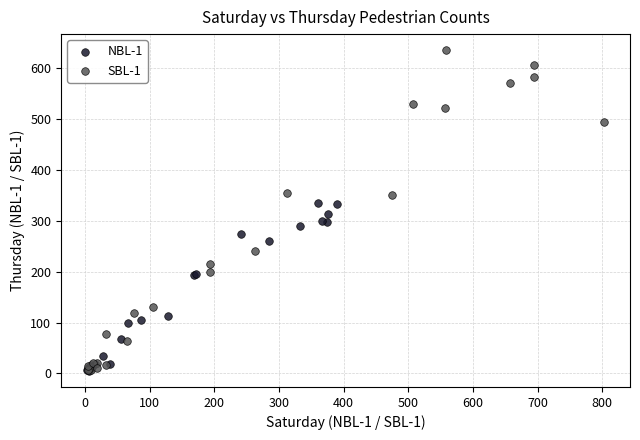

Which series contains the highest Y value?

SBL-1